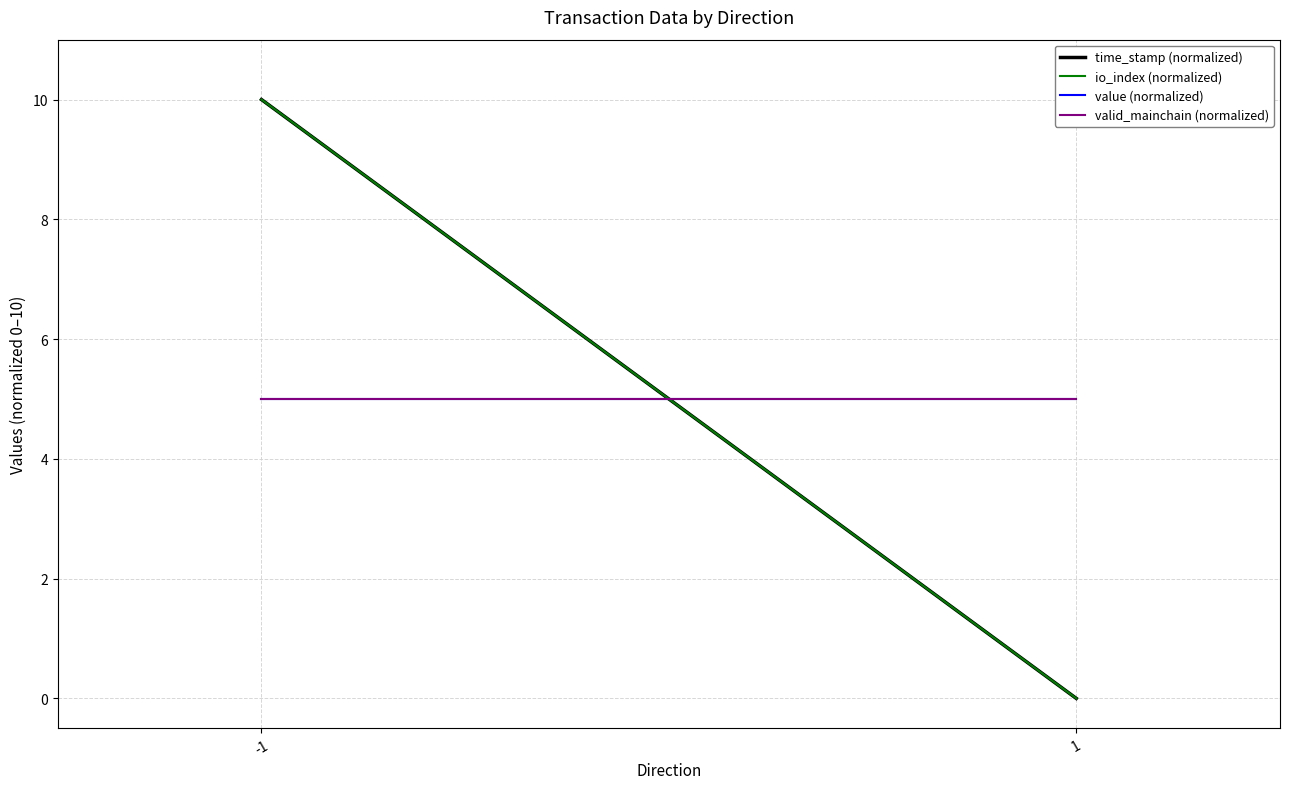

What is the sum of the io_index (normalized) values at 1 and -1?

10